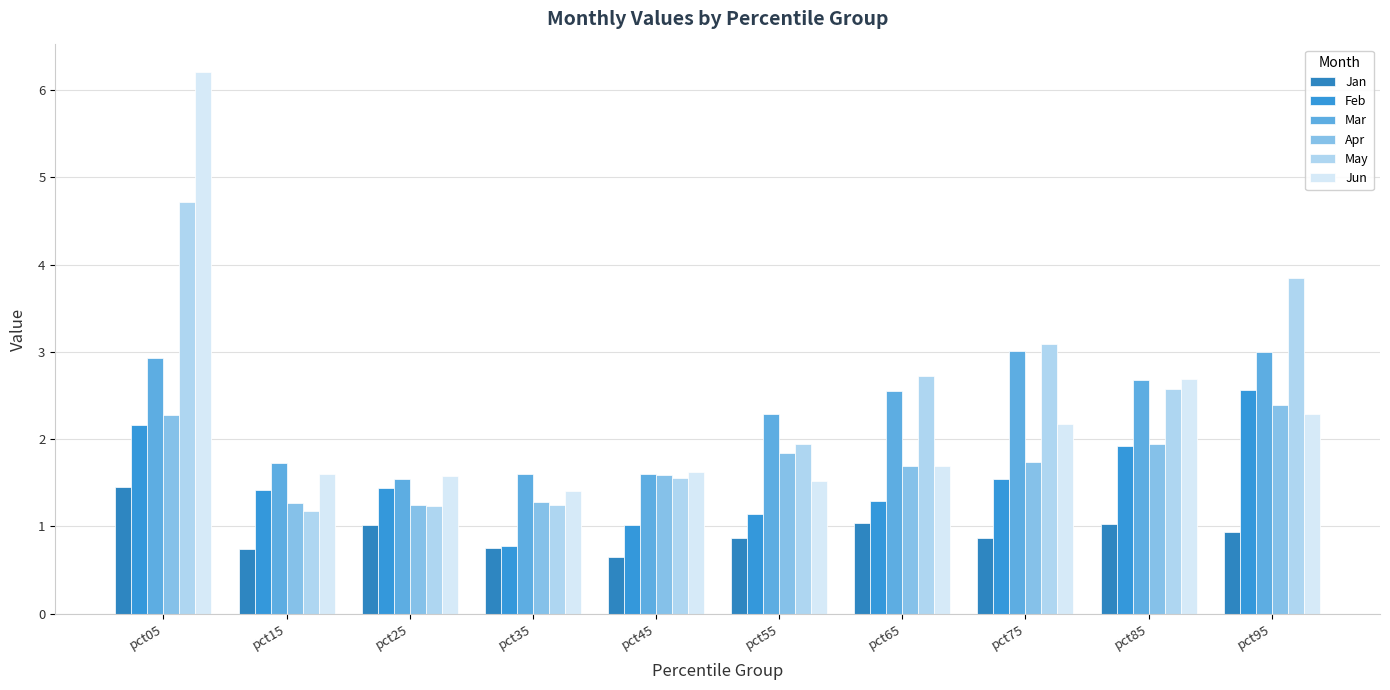

Reading left to right, what are all the values shown in this chart?

Jan: pct05=1.4	pct15=0.7	pct25=1.0	pct35=0.8	pct45=0.7	pct55=0.9	pct65=1.0	pct75=0.9	pct85=1.0	pct95=0.9
Feb: pct05=2.2	pct15=1.4	pct25=1.4	pct35=0.8	pct45=1.0	pct55=1.1	pct65=1.3	pct75=1.5	pct85=1.9	pct95=2.6
Mar: pct05=2.9	pct15=1.7	pct25=1.5	pct35=1.6	pct45=1.6	pct55=2.3	pct65=2.6	pct75=3.0	pct85=2.7	pct95=3.0
Apr: pct05=2.3	pct15=1.3	pct25=1.2	pct35=1.3	pct45=1.6	pct55=1.8	pct65=1.7	pct75=1.7	pct85=1.9	pct95=2.4
May: pct05=4.7	pct15=1.2	pct25=1.2	pct35=1.3	pct45=1.6	pct55=2.0	pct65=2.7	pct75=3.1	pct85=2.6	pct95=3.8
Jun: pct05=6.2	pct15=1.6	pct25=1.6	pct35=1.4	pct45=1.6	pct55=1.5	pct65=1.7	pct75=2.2	pct85=2.7	pct95=2.3